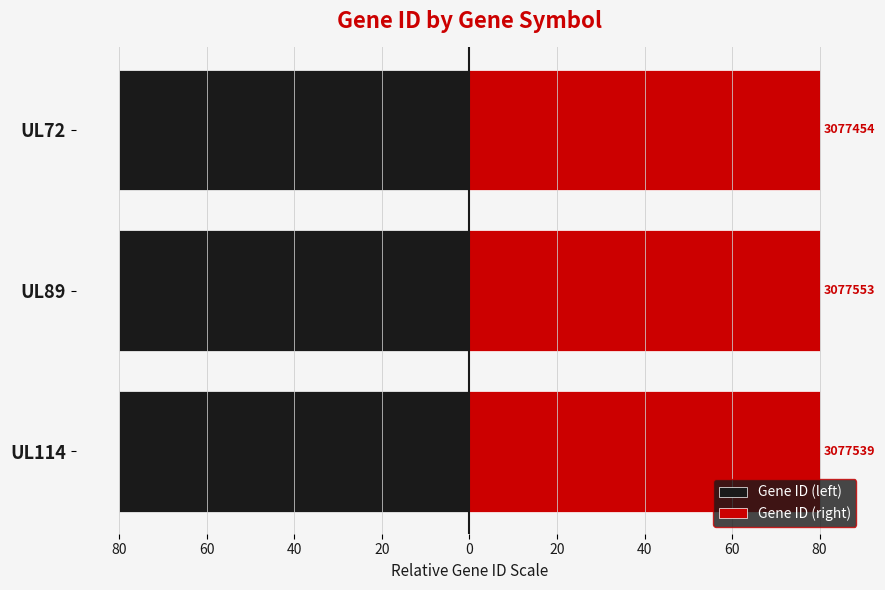

At UL89, list the series in order from largest to smallest.

Gene ID (right), Gene ID (left)